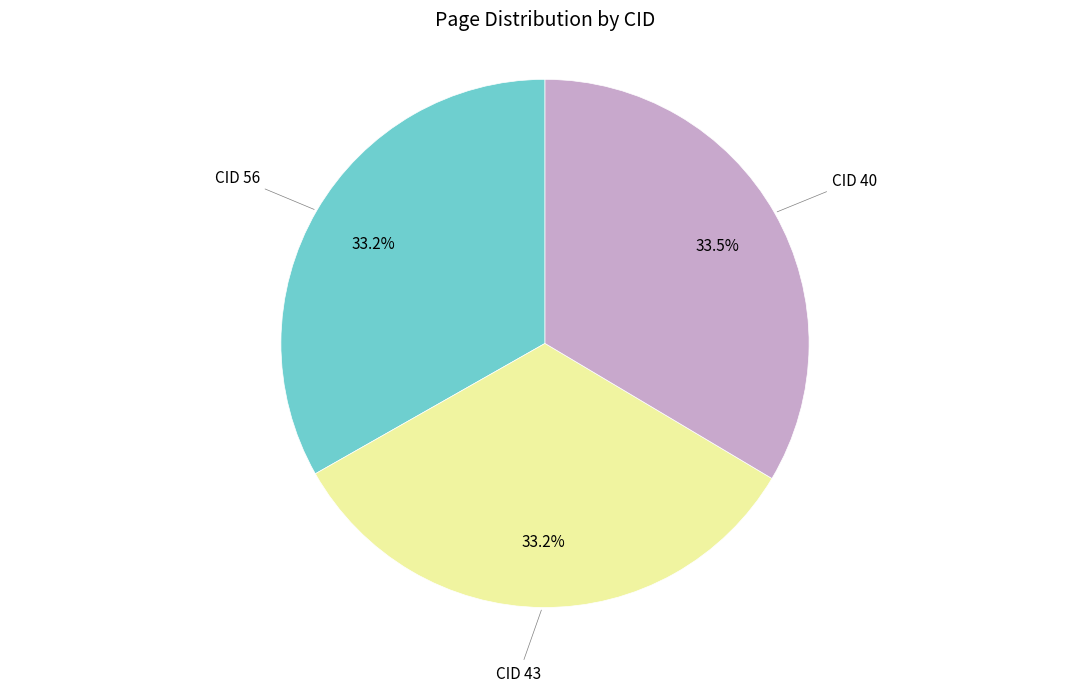

Is there any slice that represents more than half of the pie?

No